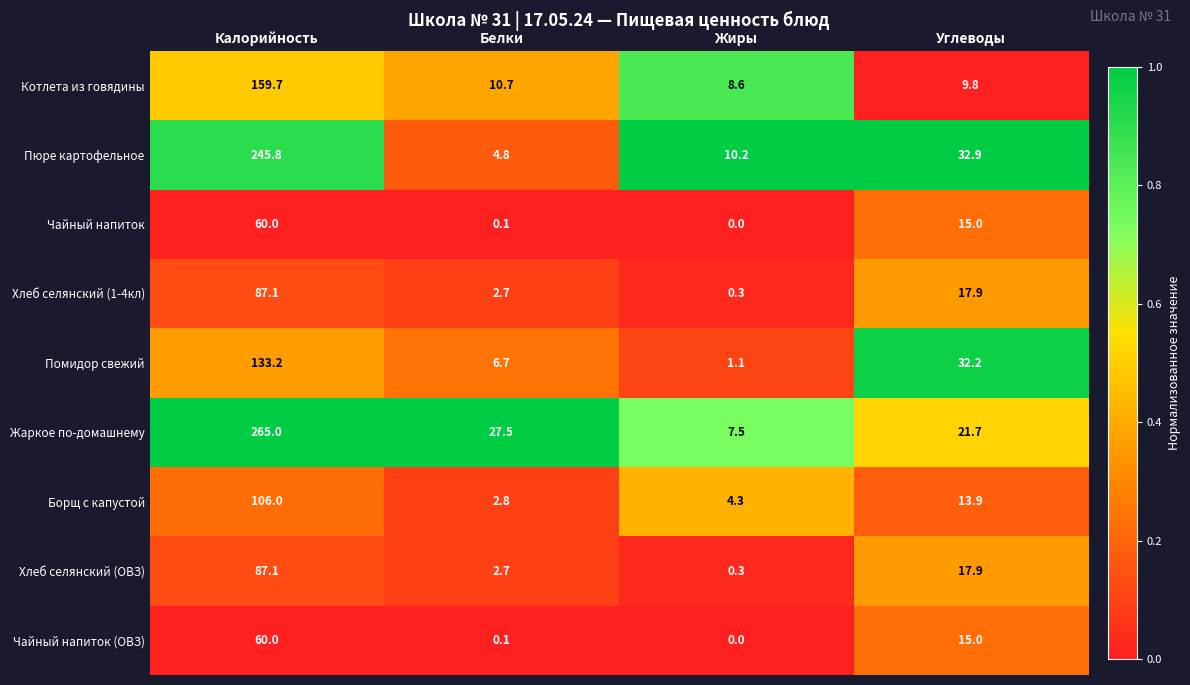

At how many categories does at least one series exceed 0?

4